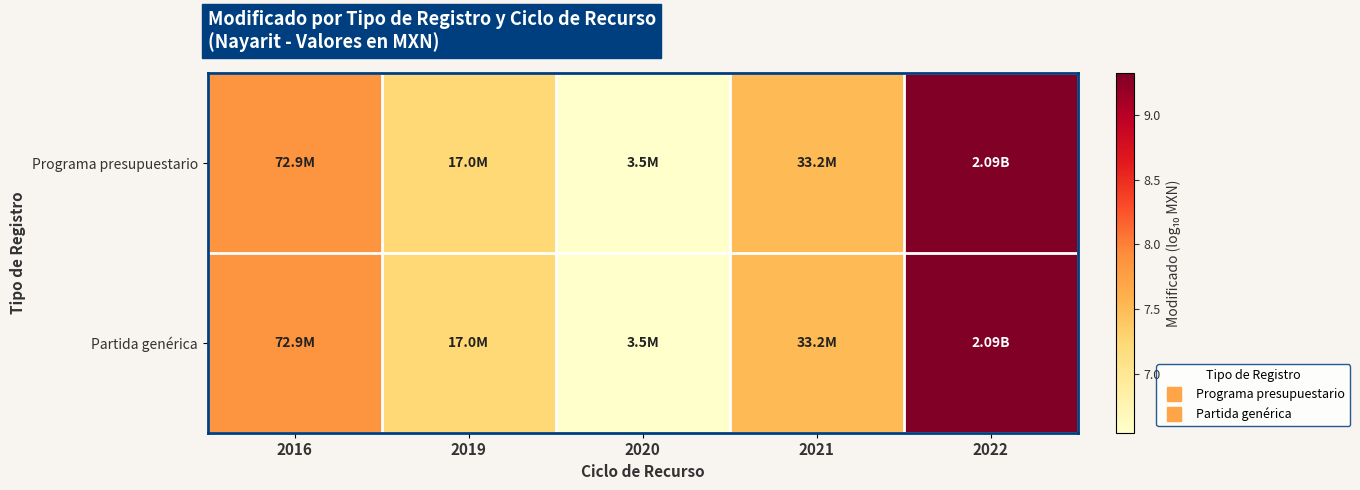

Reading left to right, extract all data points from this chart.

Programa presupuestario: 2016=7.9	2019=7.2	2020=6.5	2021=7.5	2022=9.3
Partida genérica: 2016=7.9	2019=7.2	2020=6.5	2021=7.5	2022=9.3